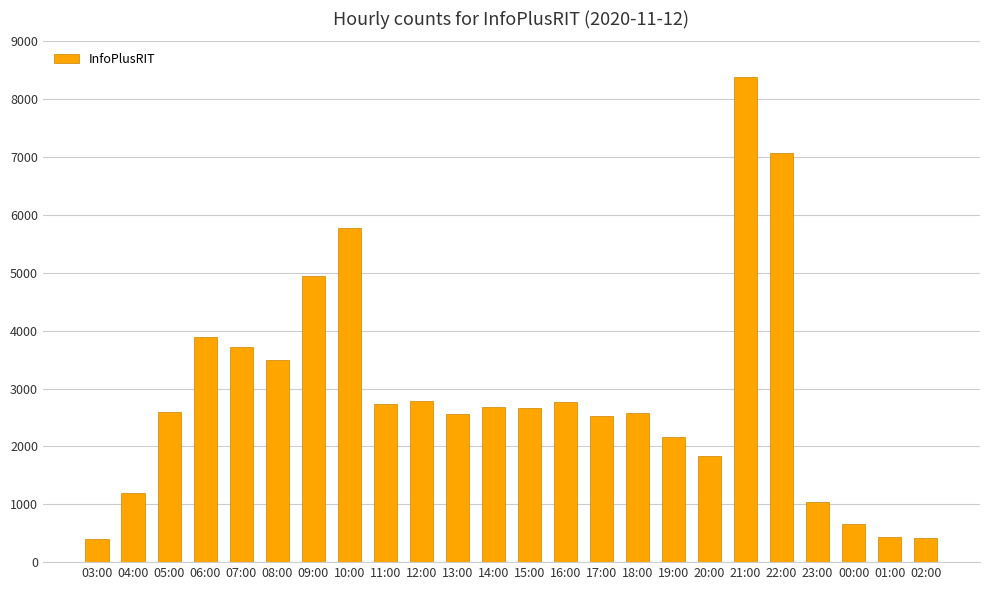

What is the label of the 19th bar from the left?

21:00